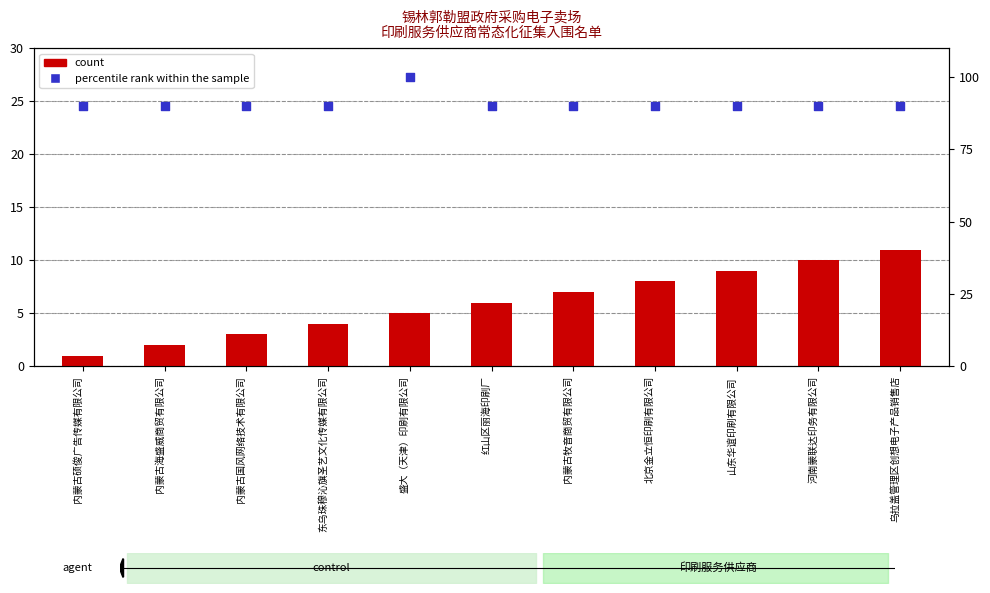

Which series reaches the minimum Y coordinate?

count